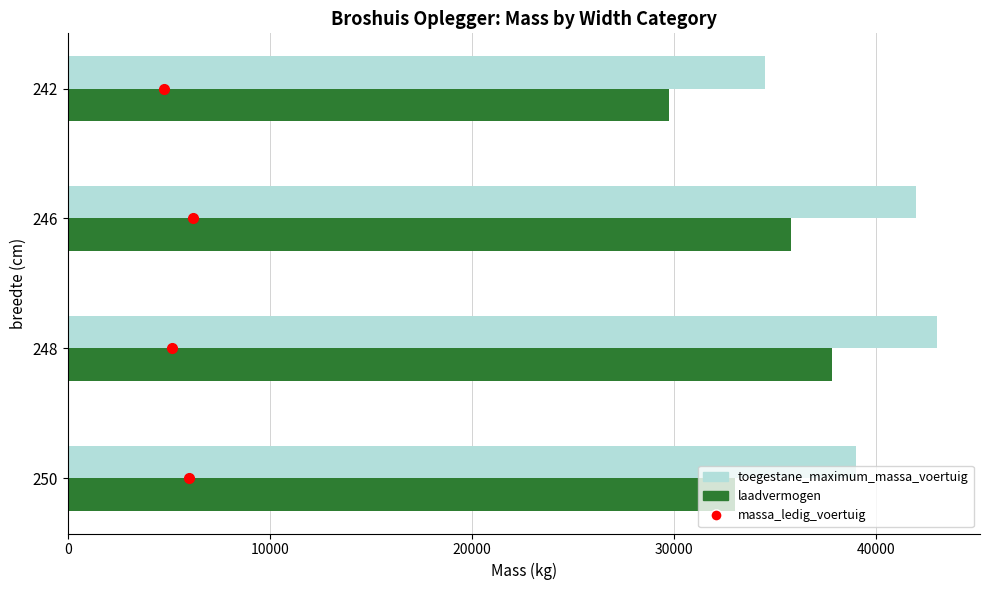

The value of toegestane_maximum_massa_voertuig at 248 is 43000. True or false?

True